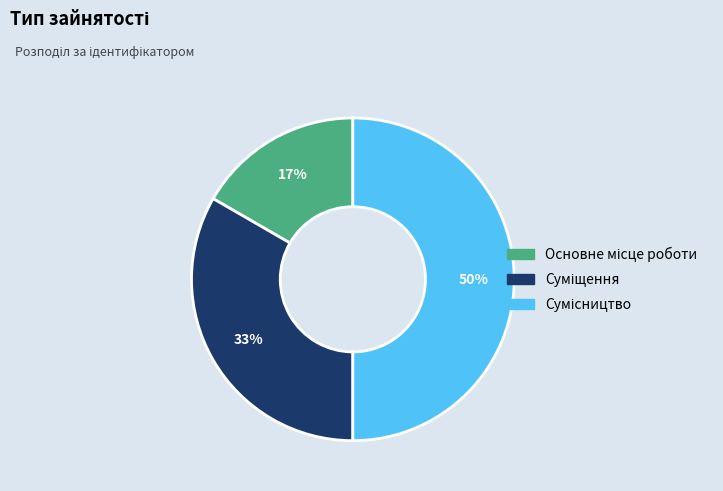

To the nearest percent, what is the difference between the largest and smallest slice percentages?

33%